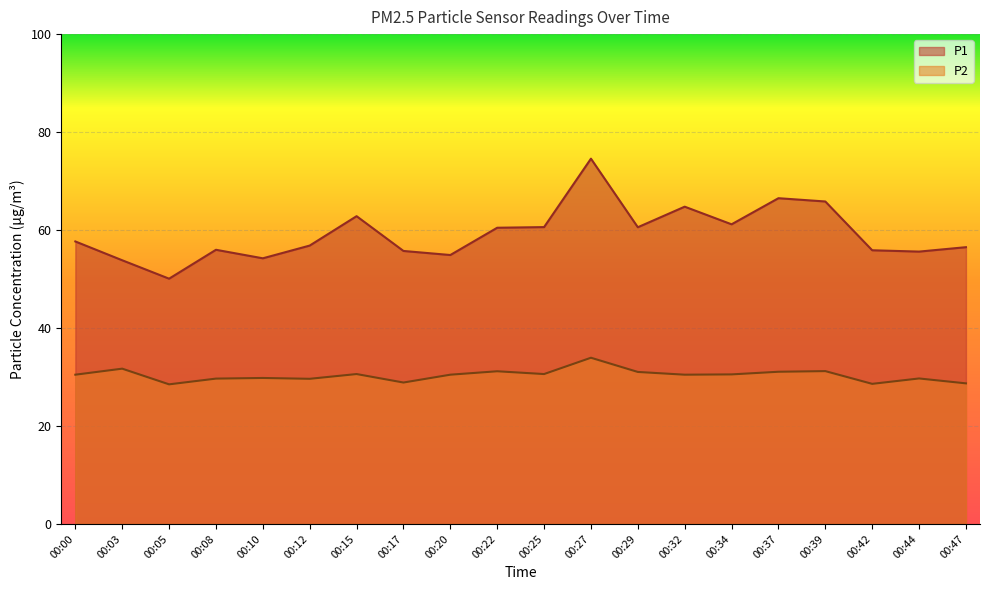

Which category has the lowest value in the P2 series?

00:05